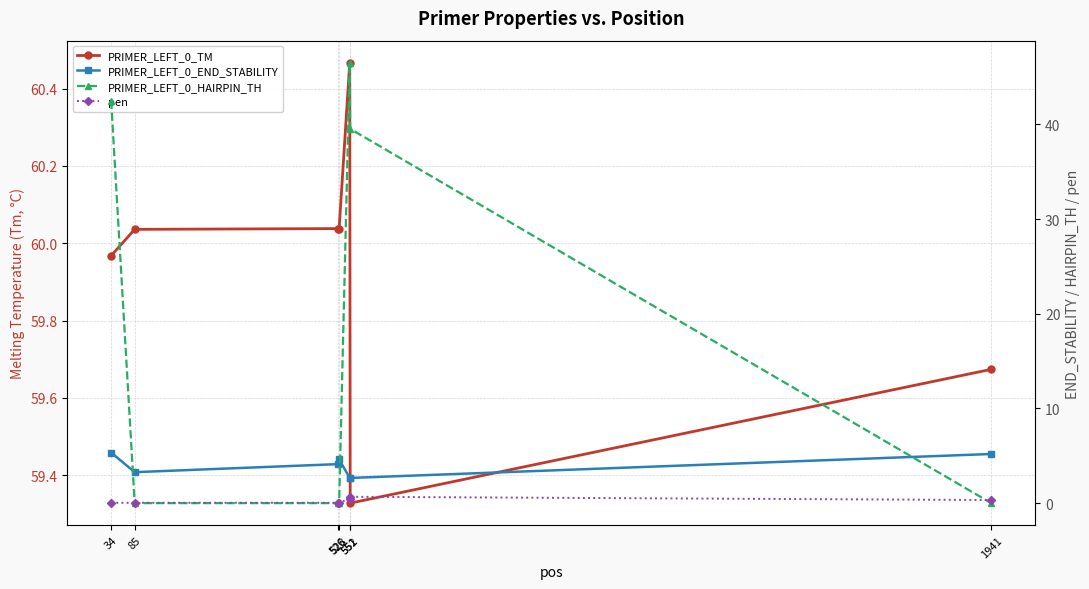

How many data points in PRIMER_LEFT_0_HAIRPIN_TH are above 0?

3